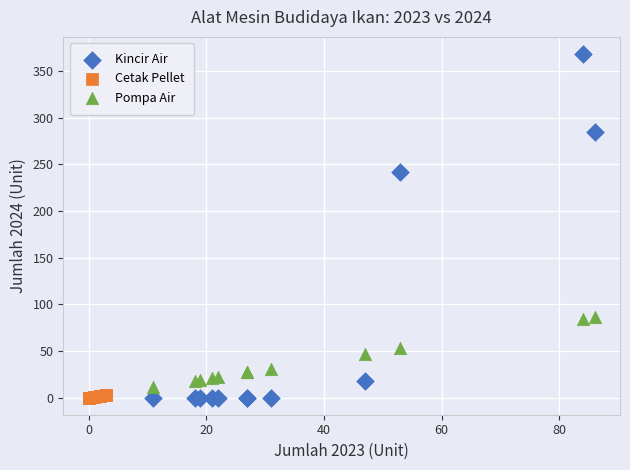

What are all the series names shown in the legend?

Kincir Air, Cetak Pellet, Pompa Air